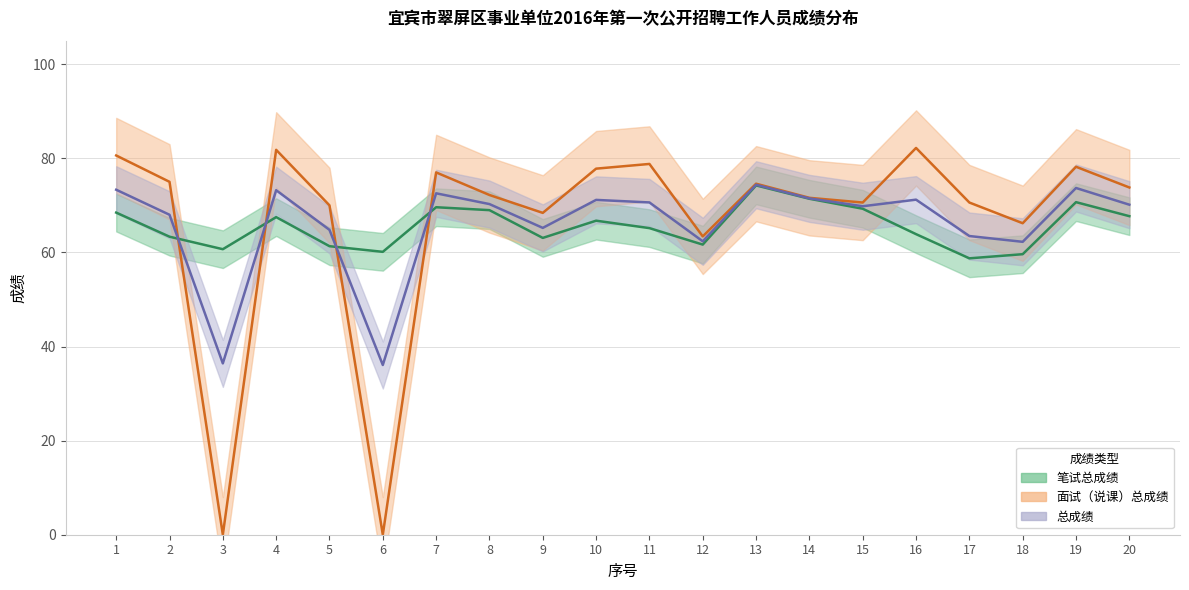

What is the highest value of the 笔试总成绩 series?

74.2